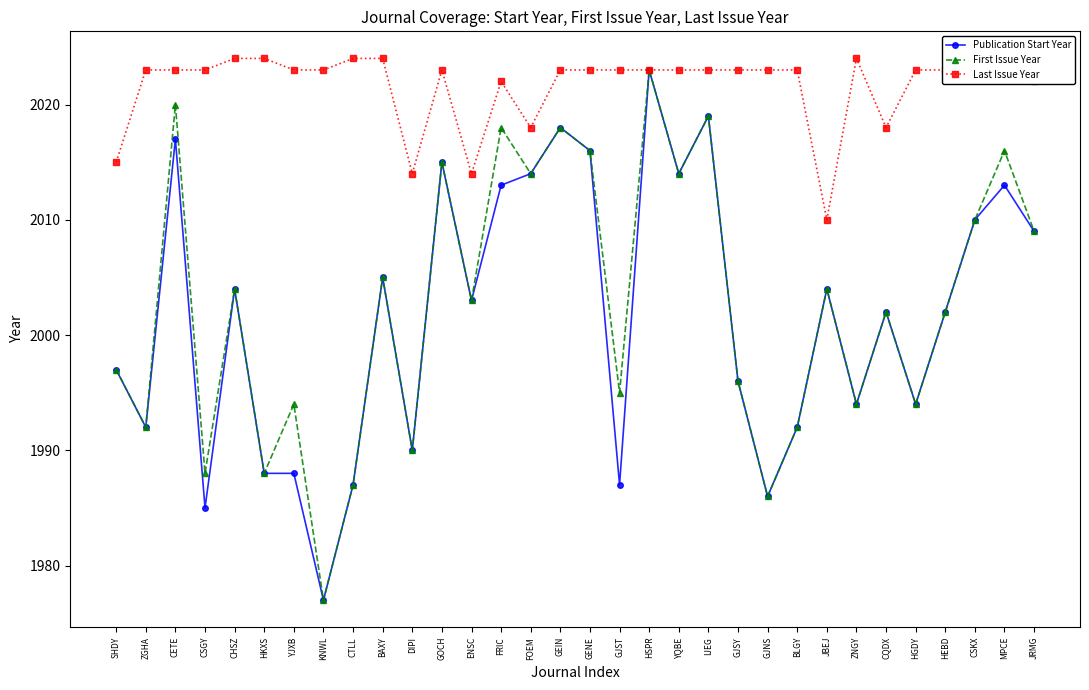

Does the chart display data point markers on the line(s)?

Yes